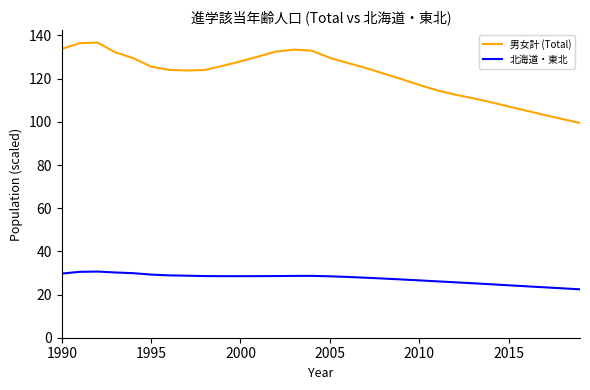

True or false: 男女計 (Total) and 北海道・東北 intersect in this chart.

False